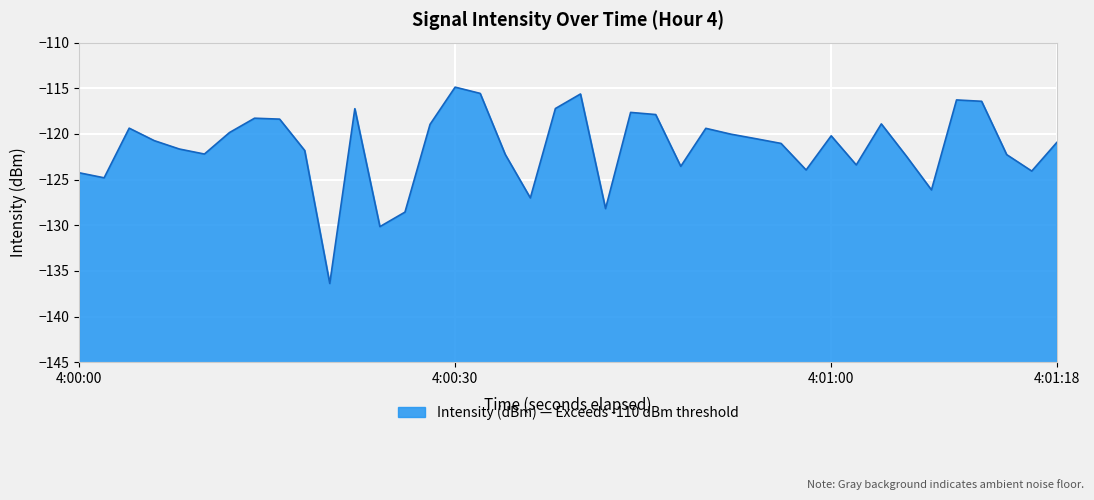

True or false: the data has more than 0 interior local peaks.

True